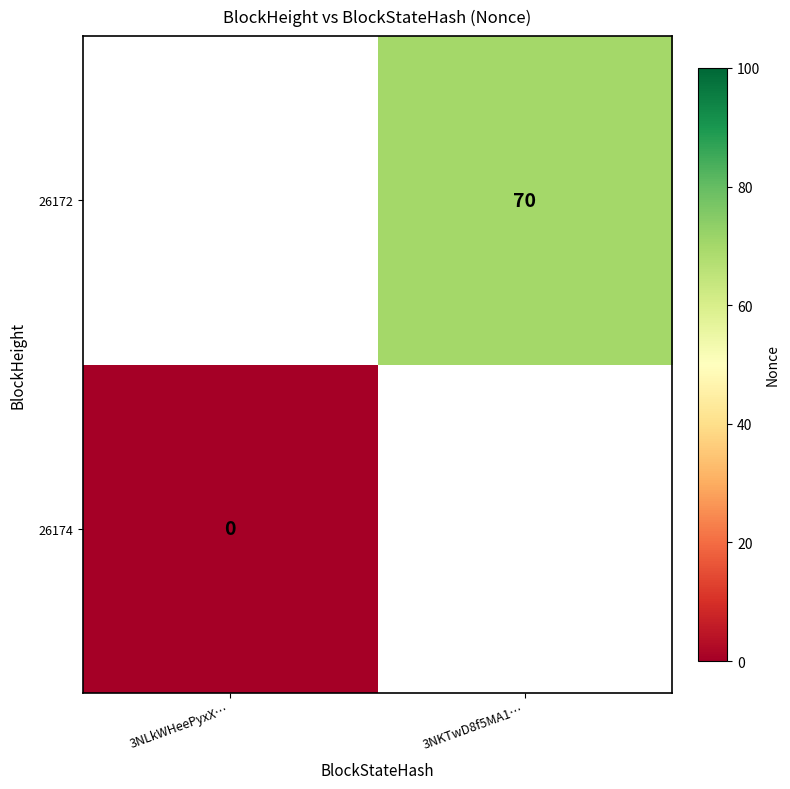

The value of 26172 at 3NKTwD8f5MA1… is 122. True or false?

False